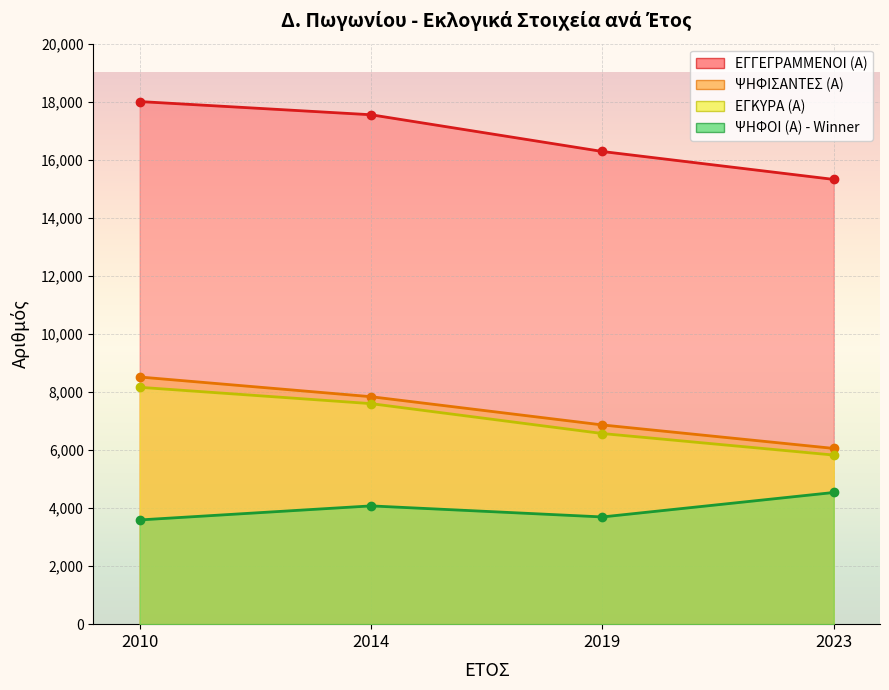

What value does the ΕΓΓΕΓΡΑΜΜΕΝΟΙ (Α) series have at 2023?

15323